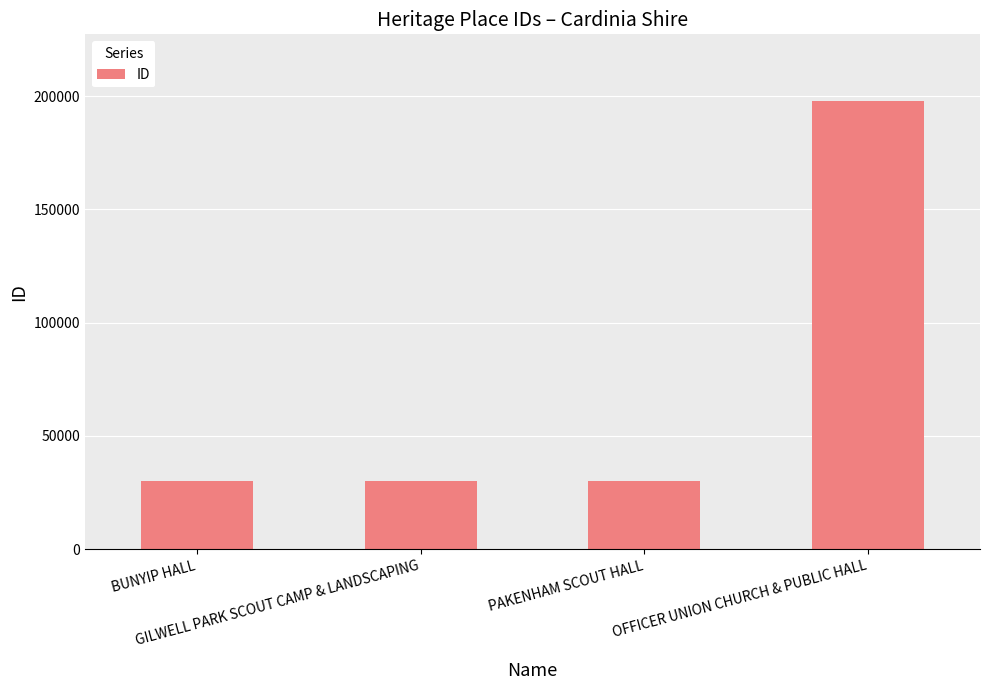

What is the change in value from BUNYIP HALL to OFFICER UNION CHURCH & PUBLIC HALL?

+167701